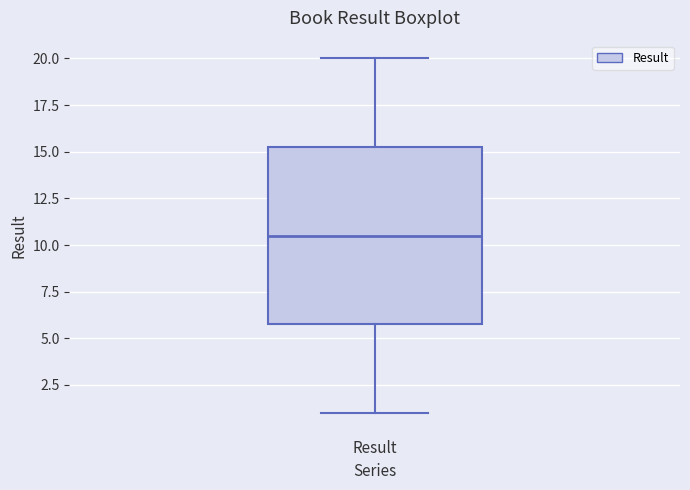

Transcribe this box plot: give where the median line is, the range the box spans, and where the two whiskers end, as read against the y-axis. The values are not printed on the chart, so give them approximately, as read against the axis.

median 10.5, box 6.0 to 15.5, whiskers 1.0 to 20.0